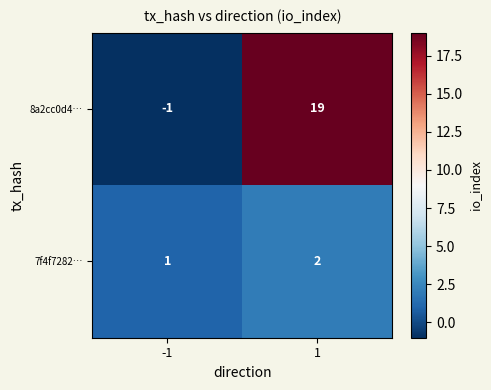

At 1, list the series in order from smallest to largest.

7f4f7282…, 8a2cc0d4…